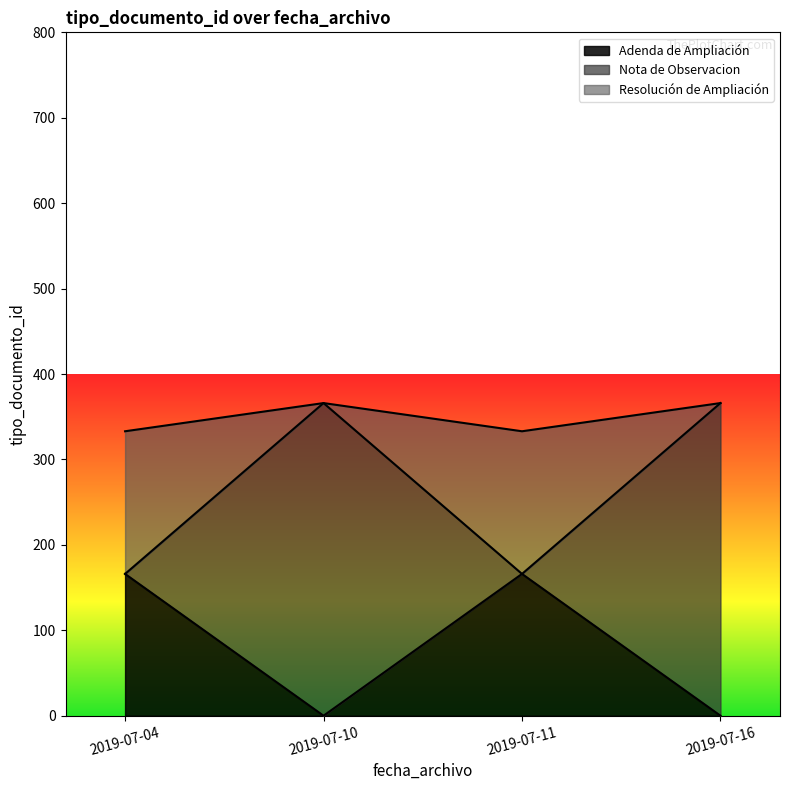

What are all the series names shown in the legend?

Adenda de Ampliación, Nota de Observacion, Resolución de Ampliación